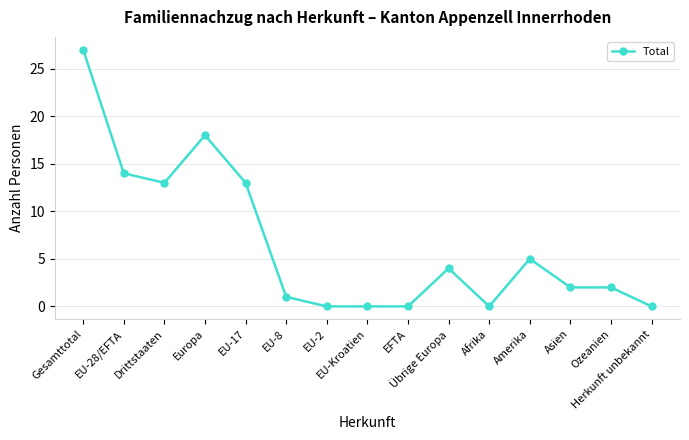

Which label corresponds to the largest value in the chart?

Gesamttotal